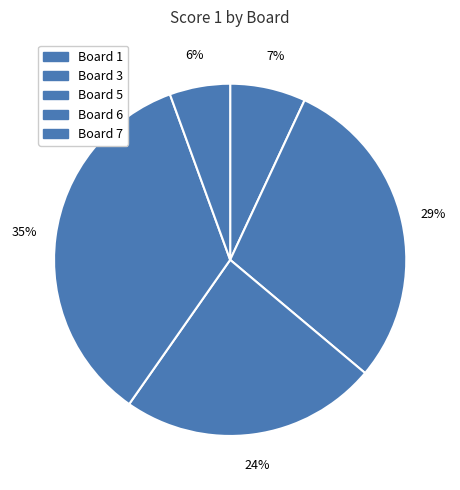

Is there a majority slice in this chart?

No